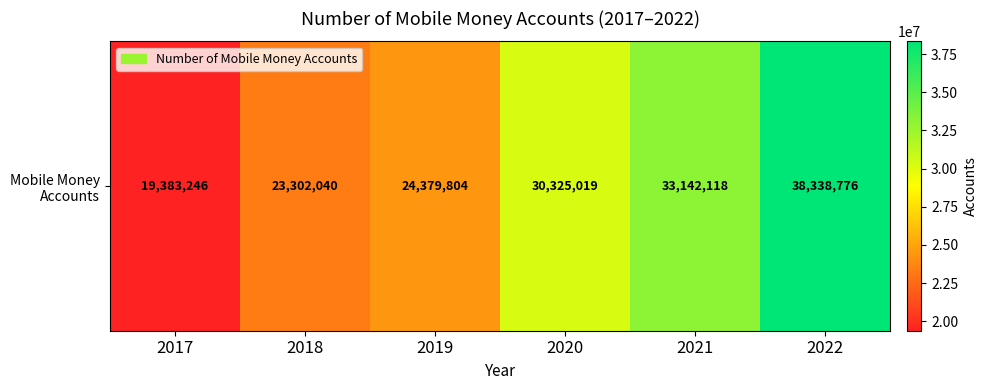

What is the change in value from 2019 to 2022?

+13958972